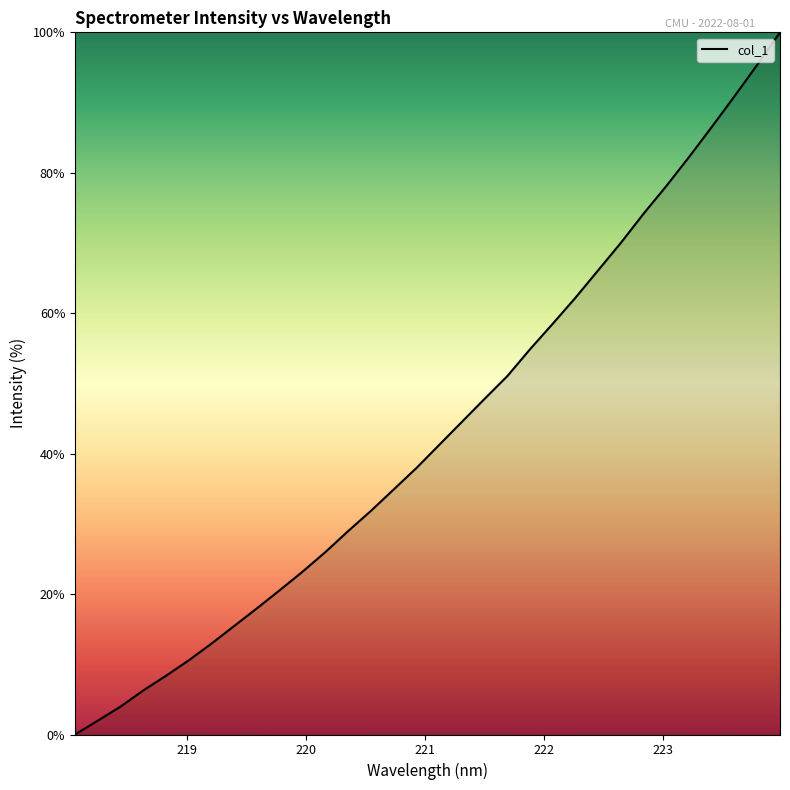

What is the greatest value displayed?

100.0